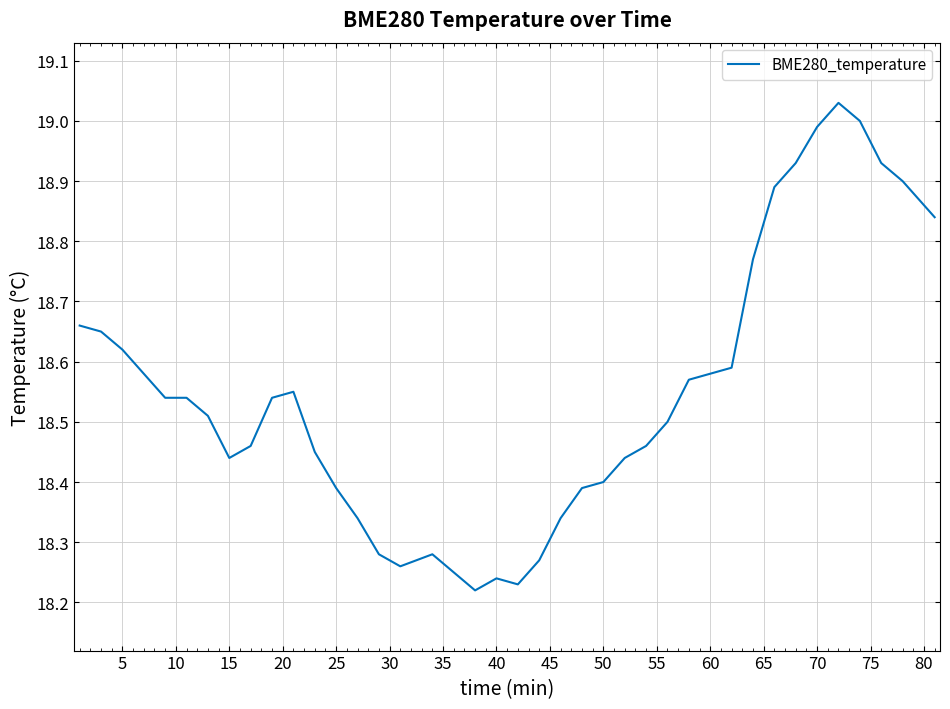

The value at 50 is 31.3. True or false?

False